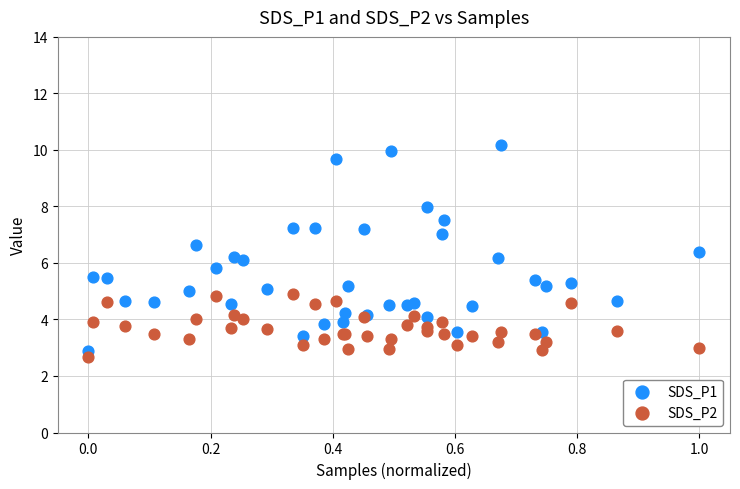

Which series reaches the minimum Y coordinate?

SDS_P2